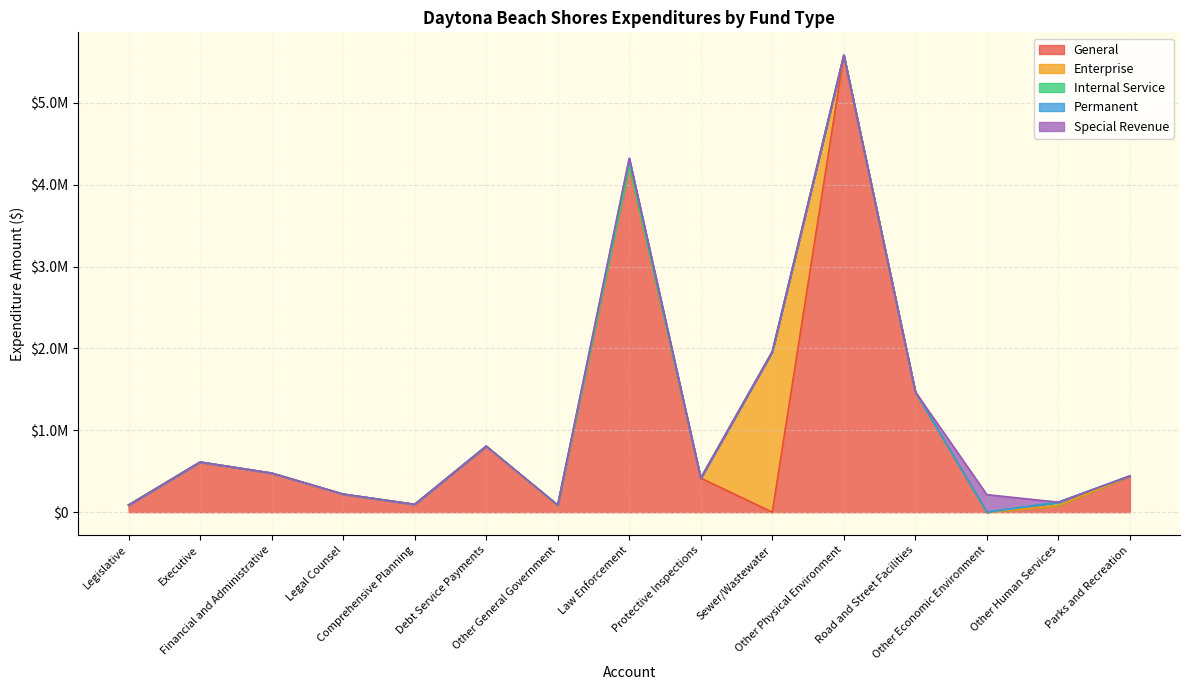

What is the greatest value displayed?

5584000